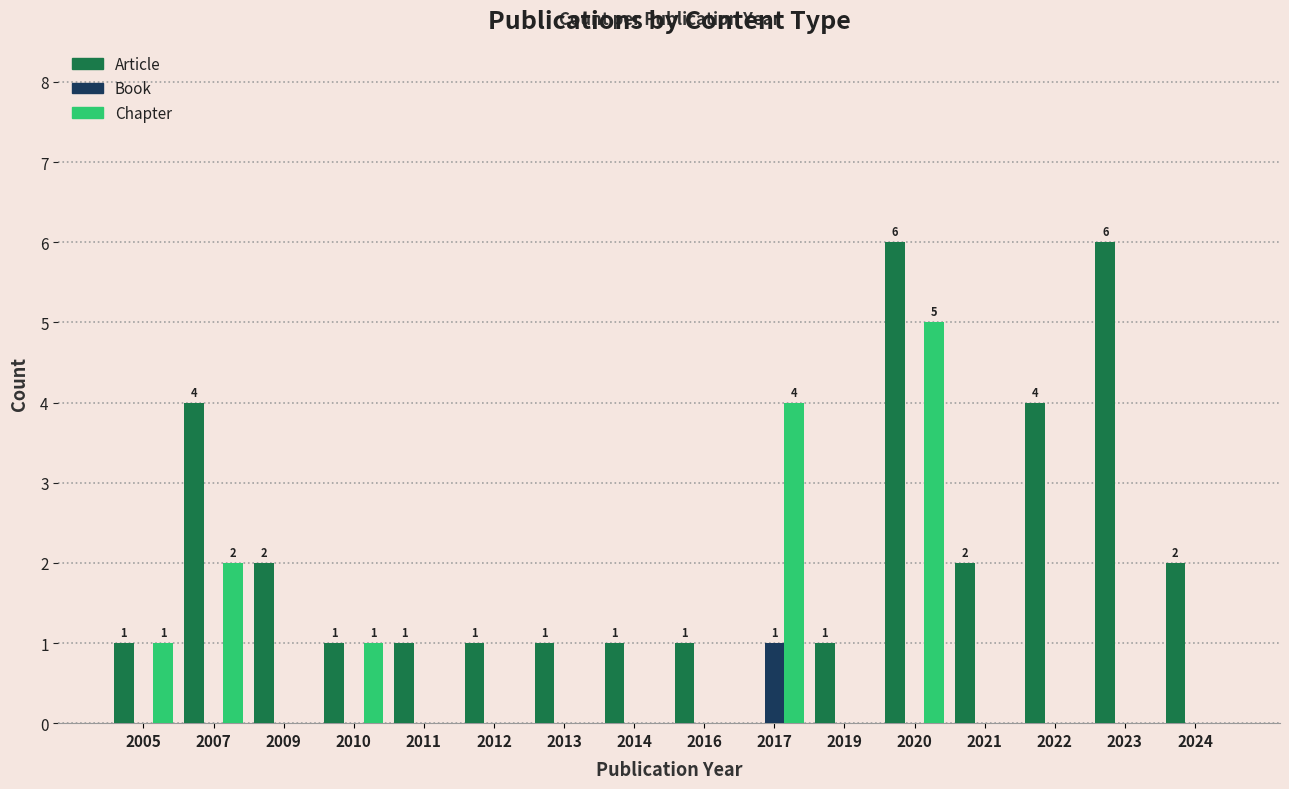

What is the total value across all series at 2007?

6